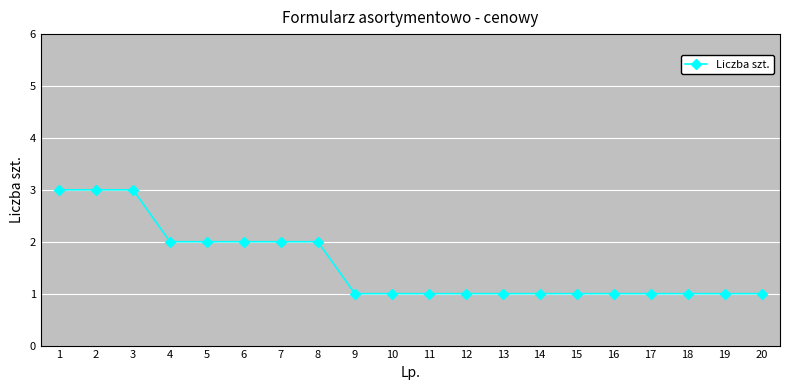

Reading left to right, what are all the values shown in this chart?

1=3	2=3	3=3	4=2	5=2	6=2	7=2	8=2	9=1	10=1	11=1	12=1	13=1	14=1	15=1	16=1	17=1	18=1	19=1	20=1